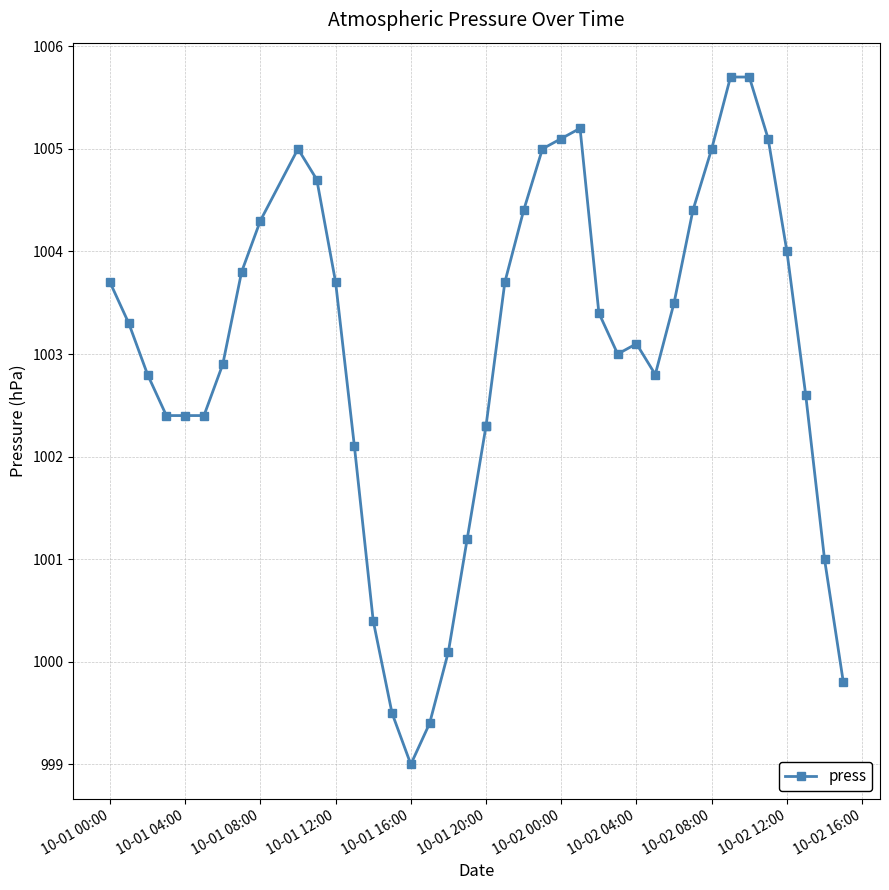

True or false: the data shows 1791.5 at 10-01 12:00.

False